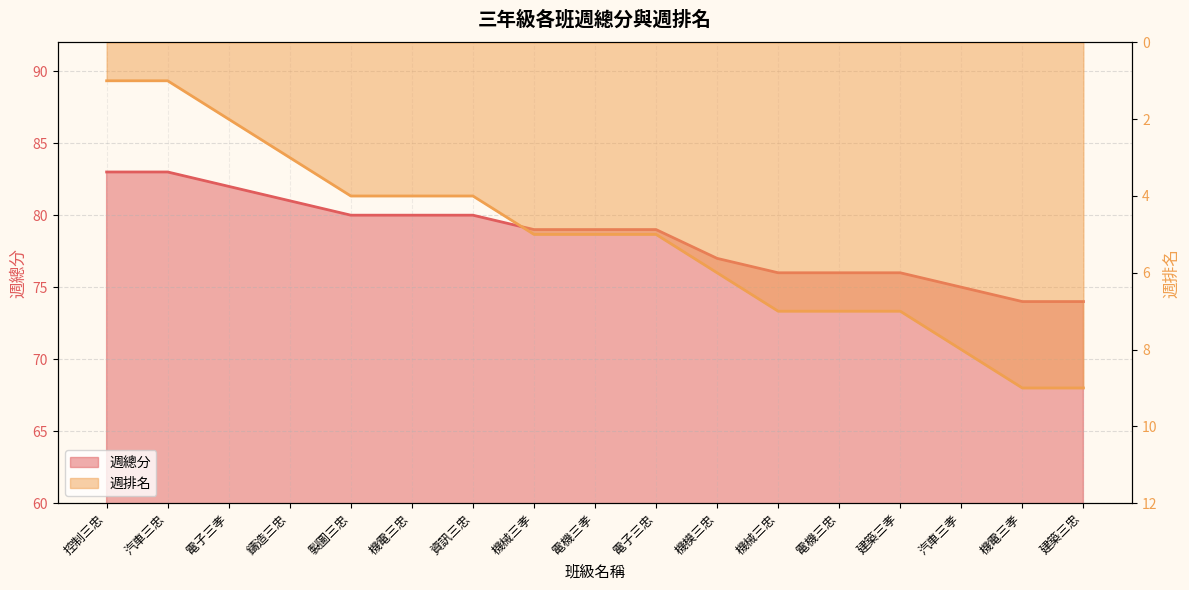

What is the total value across all series at 機電三孝?

83